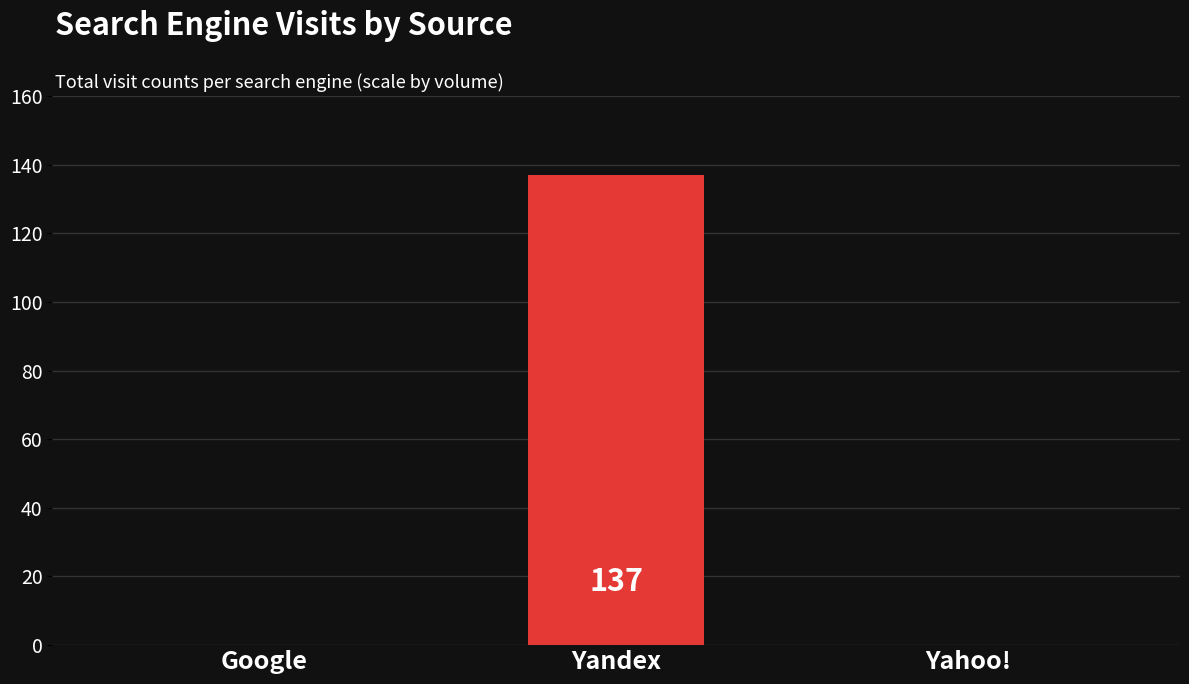

Reading left to right, what are all the values shown in this chart?

Google=0	Yandex=137	Yahoo!=0